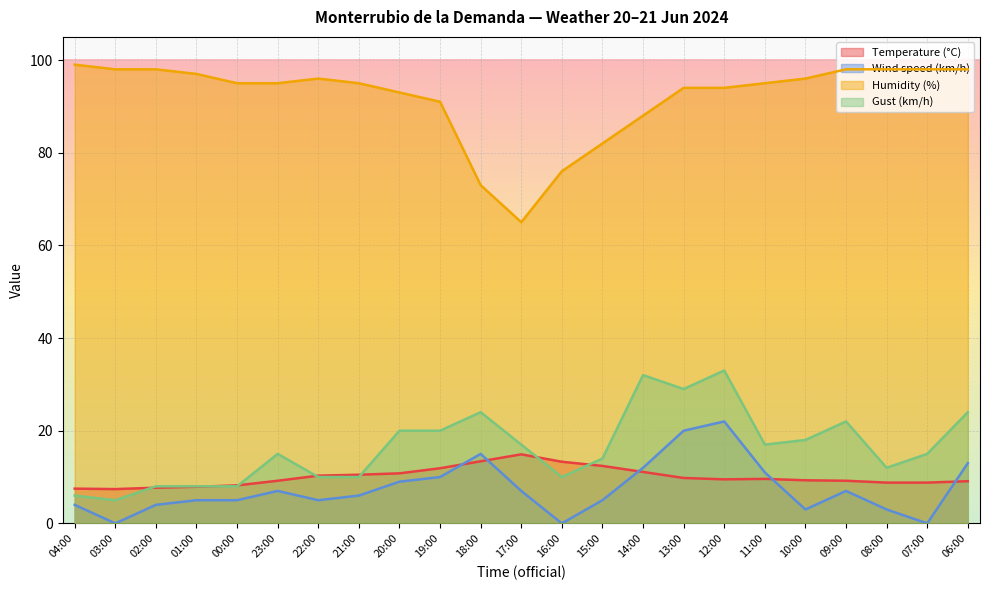

True or false: Gust (km/h) has a value of 33.9 at 20:00.

False